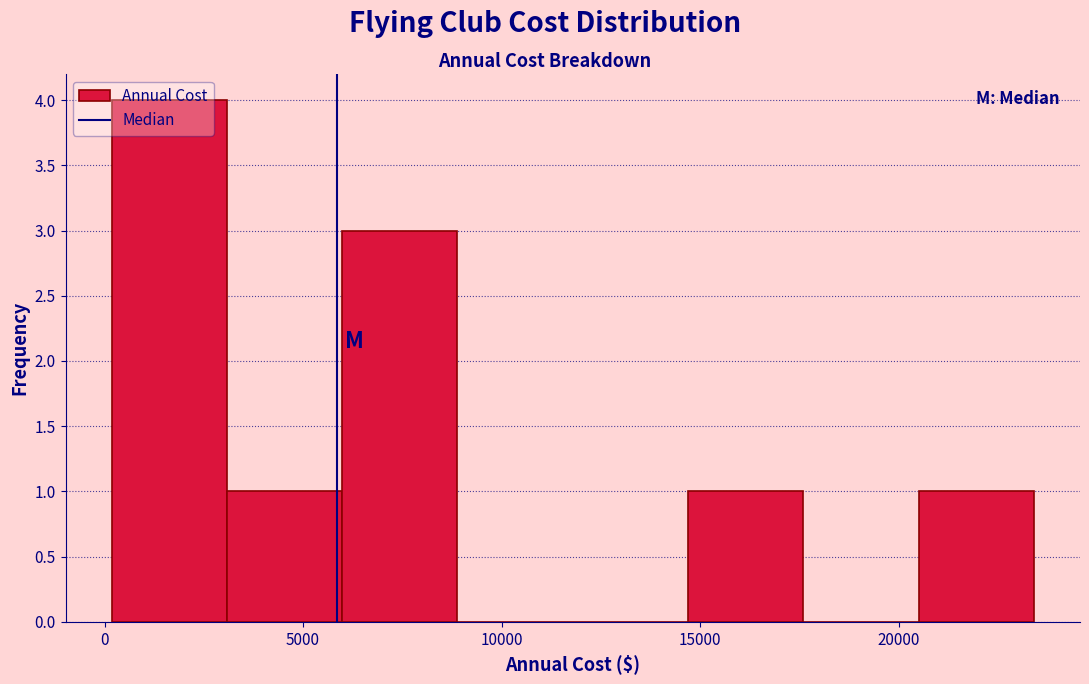

How tall is the bar that spans 6000 to 9000 on the x-axis? Neither the bar edges nor the heights are printed on the chart, so give them approximately, as read against the axes.

3